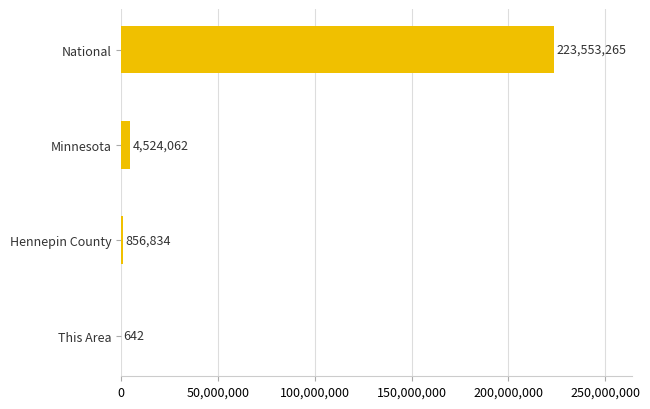

True or false: the data shows 350954996 at National.

False